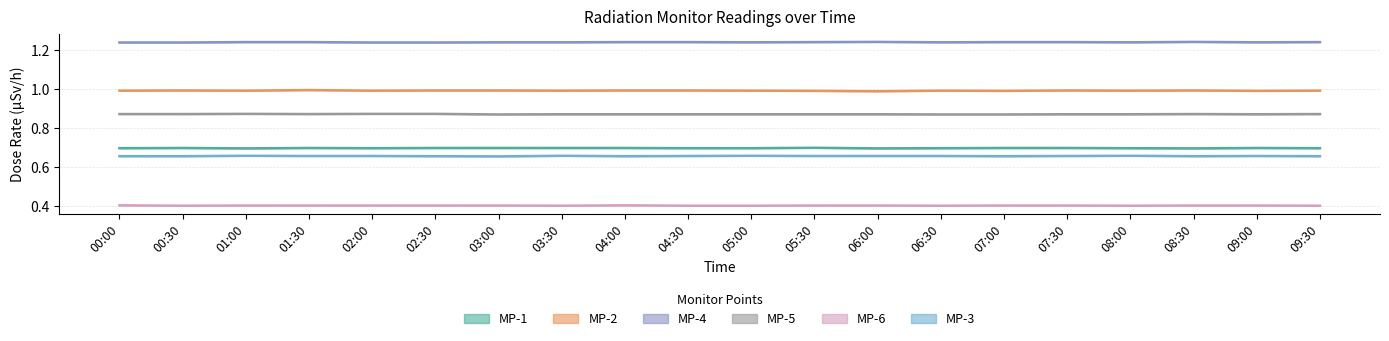

What is the greatest value displayed?

1.2